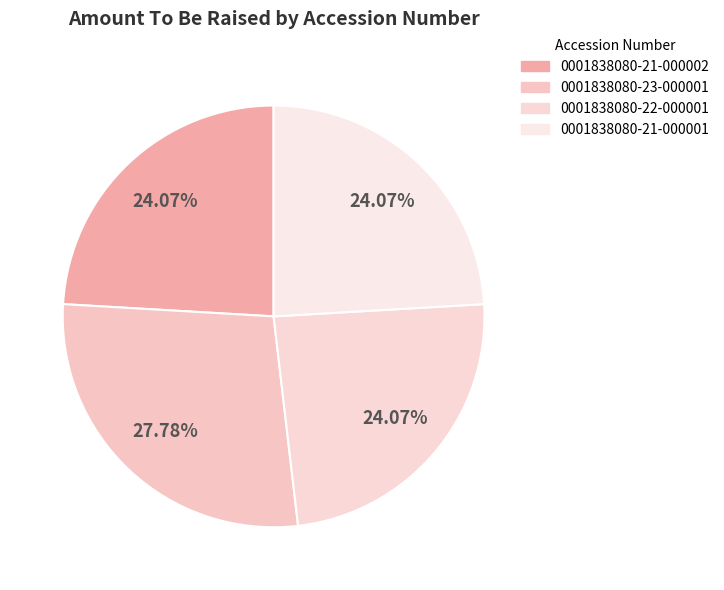

How many slices are in this pie chart?

4